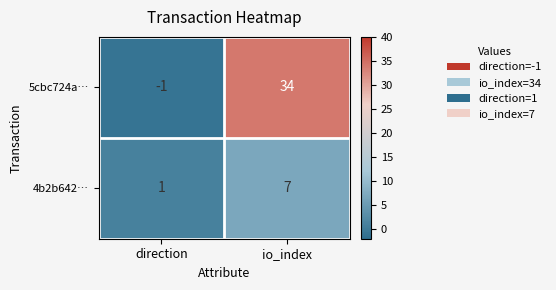

What value does the 4b2b642… series have at io_index?

7